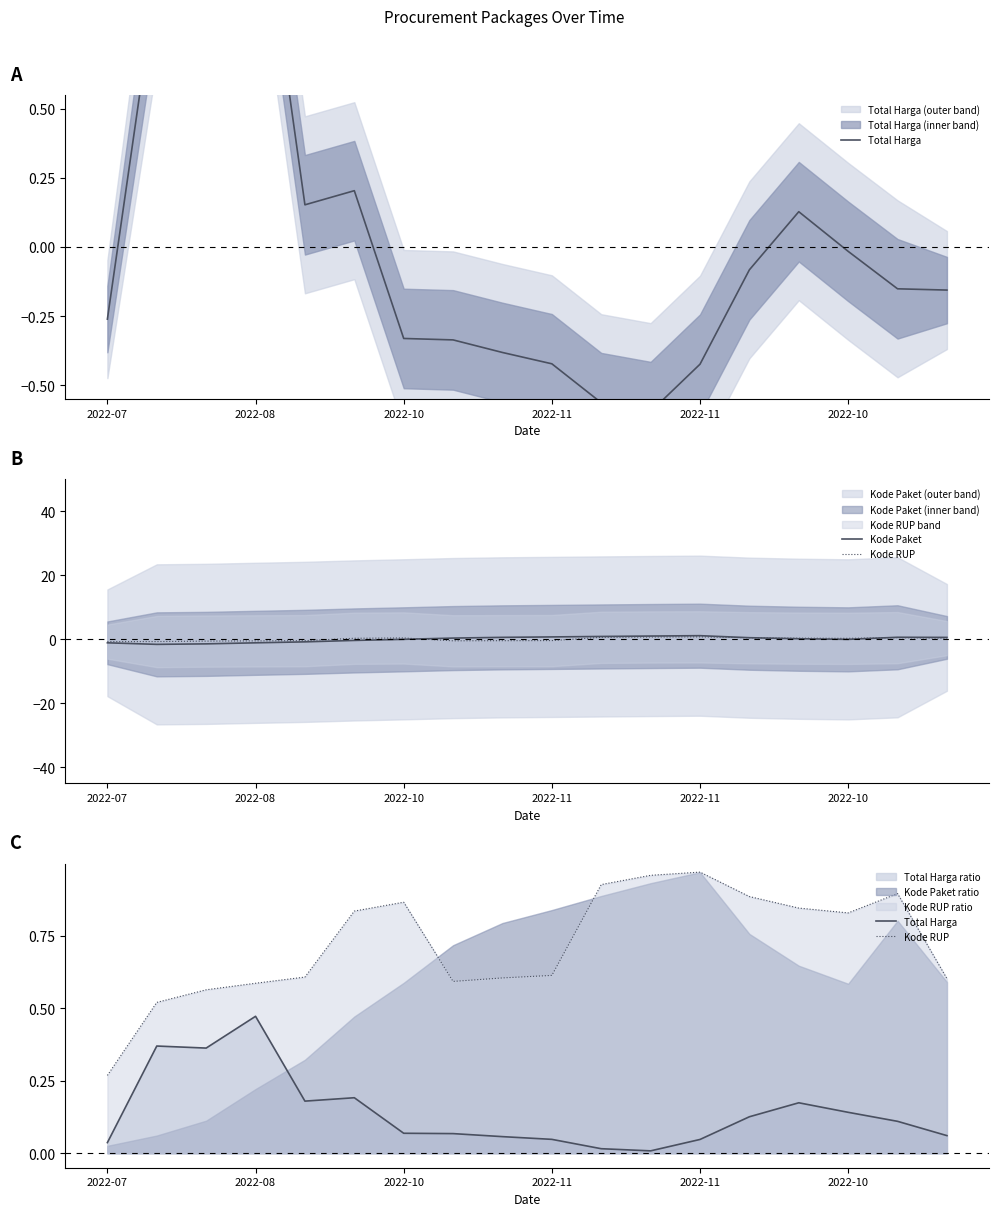

At 2022-07, list the series in order from largest to smallest.

Kode RUP, Total Harga, Kode Paket